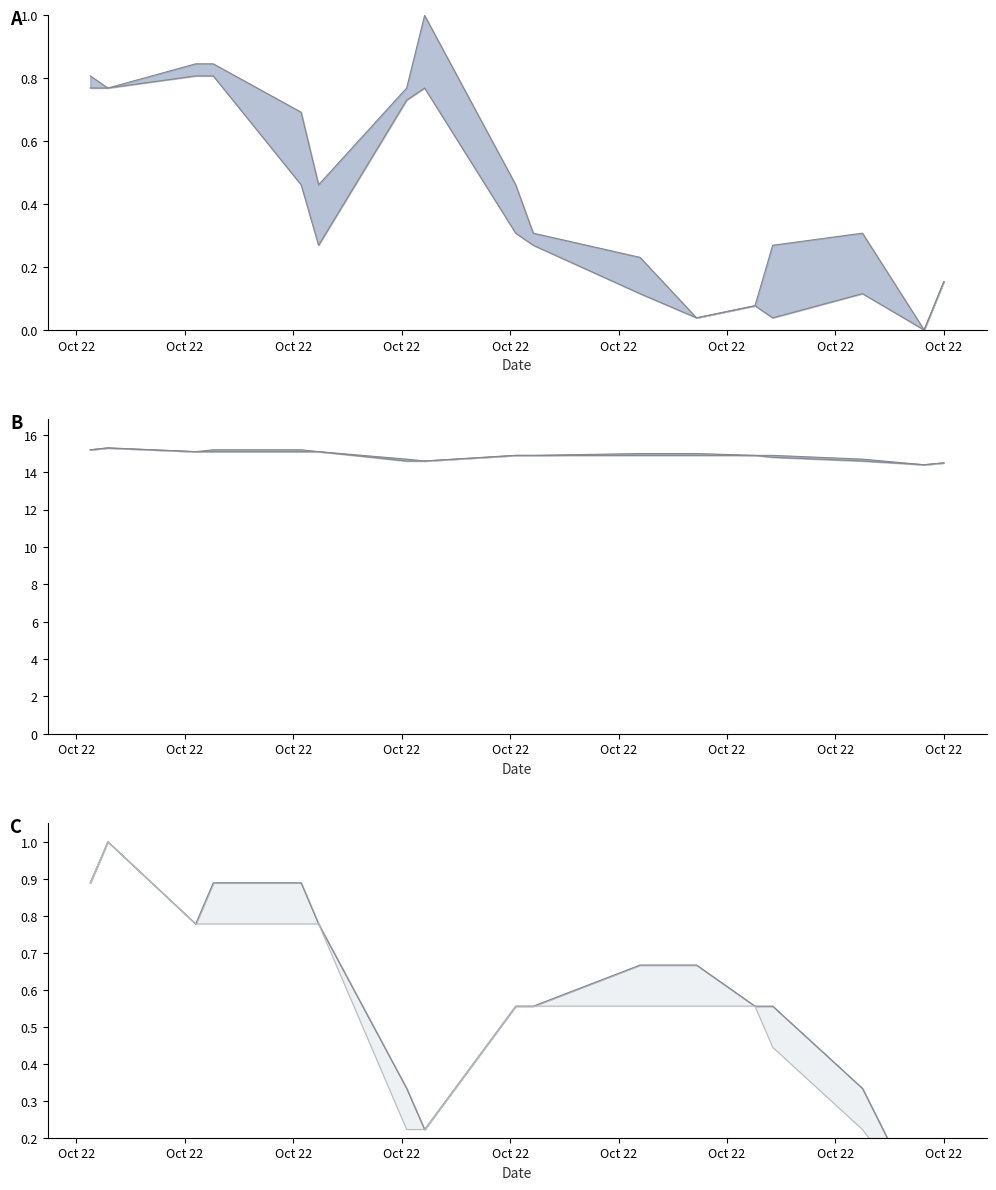

Reading right to left, what are all the values shown in this chart?

humidity upper: 0.2	0.0	0.3	0.3	0.1	0.0	0.2	0.3	0.5	1.0	0.8	0.5	0.7	0.8	0.8	0.8	0.8
humidity lower: 0.2	0.0	0.1	0.0	0.1	0.0	0.1	0.3	0.3	0.8	0.7	0.3	0.5	0.8	0.8	0.8	0.8
temperature upper: 14.5	14.4	14.7	14.9	14.9	15.0	15.0	14.9	14.9	14.6	14.7	15.1	15.2	15.2	15.1	15.3	15.2
temperature lower: 14.5	14.4	14.6	14.8	14.9	14.9	14.9	14.9	14.9	14.6	14.6	15.1	15.1	15.1	15.1	15.3	15.2
temp norm upper: 0.1	0.0	0.3	0.6	0.6	0.7	0.7	0.6	0.6	0.2	0.3	0.8	0.9	0.9	0.8	1.0	0.9
temp norm lower: 0.1	0.0	0.2	0.4	0.6	0.6	0.6	0.6	0.6	0.2	0.2	0.8	0.8	0.8	0.8	1.0	0.9